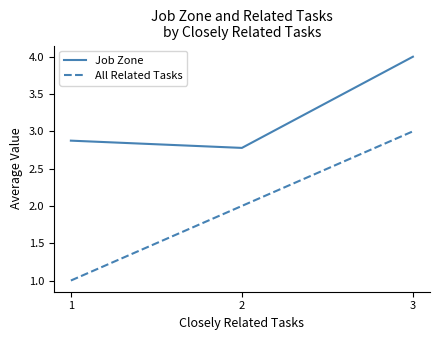

What is the approximate value of All Related Tasks at 1?

1.0